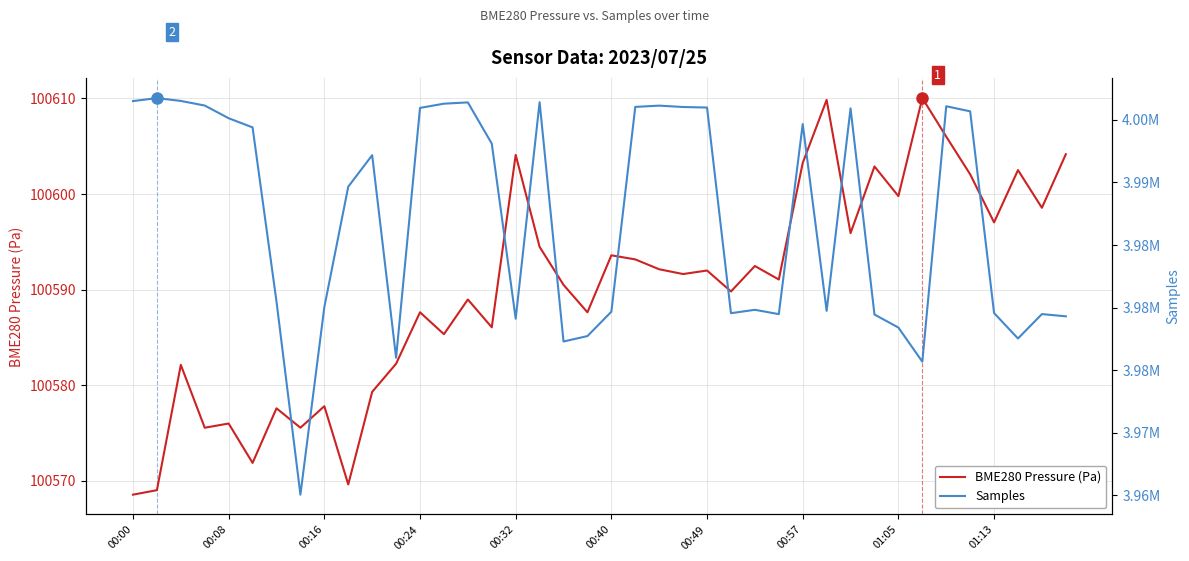

Which label corresponds to the smallest value in the chart?

00:00